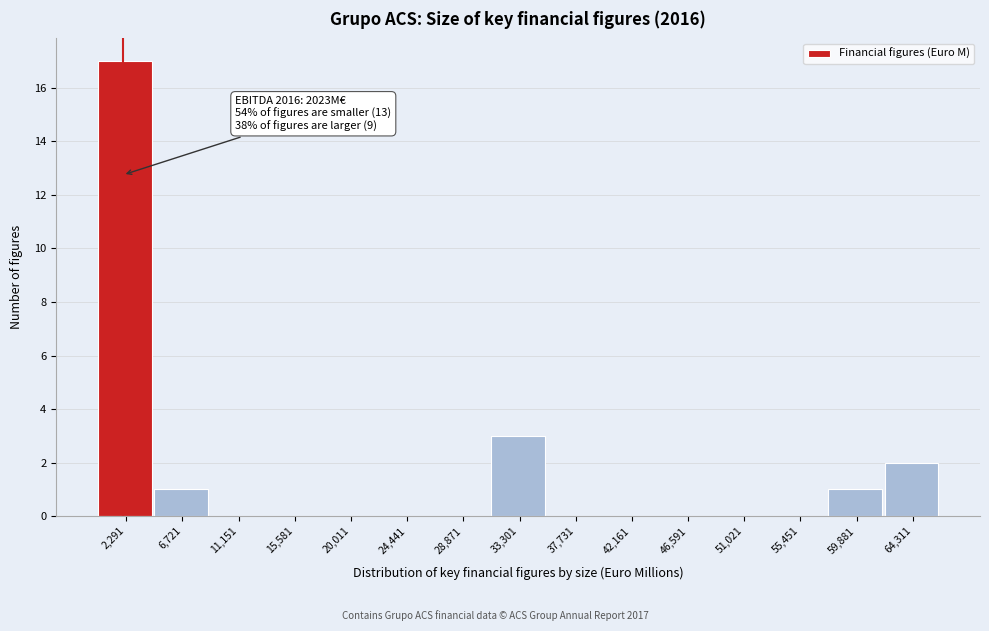

Which range on the x-axis has the tallest bar?

0 to 4500